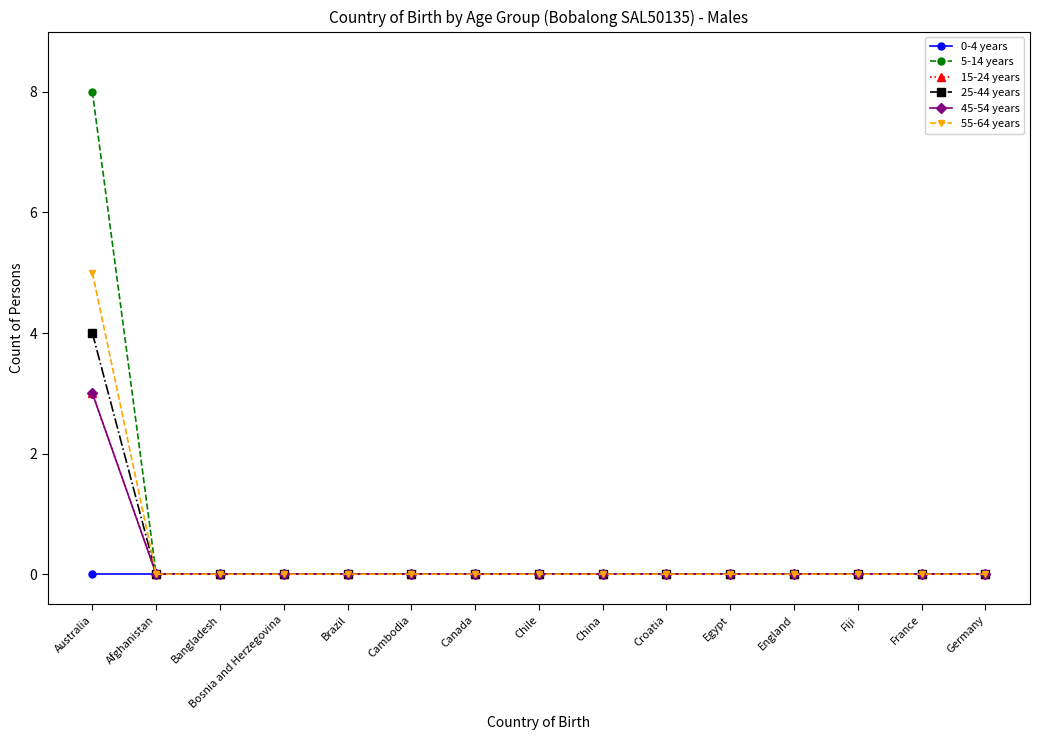

Which series changed the most between Bangladesh and Fiji?

0-4 years